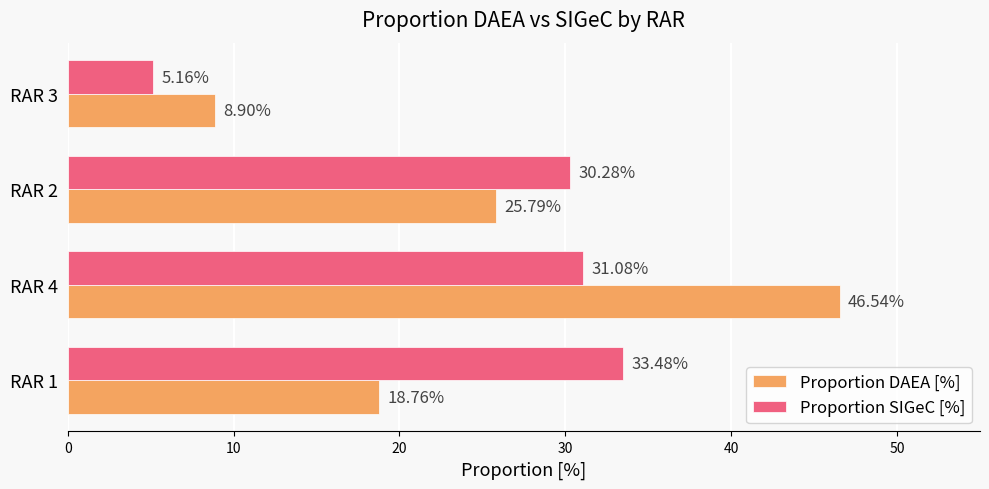

At which category is the sum across all series the highest?

RAR 4